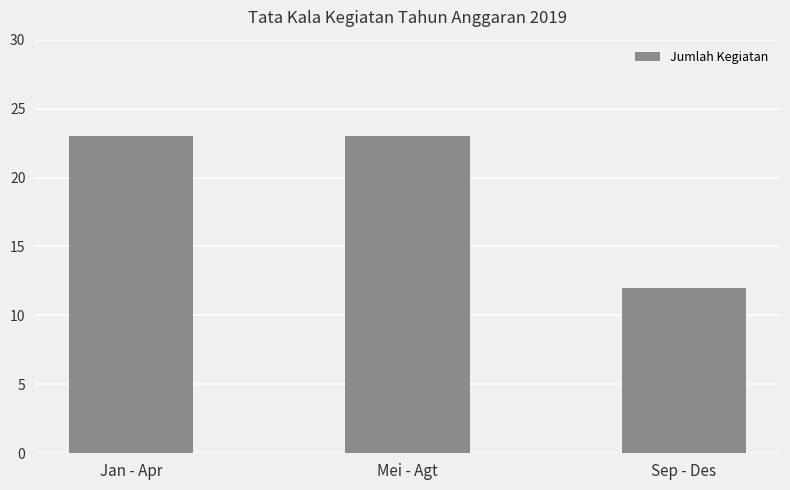

Reading left to right, extract all data points from this chart.

Jan - Apr=23	Mei - Agt=23	Sep - Des=12